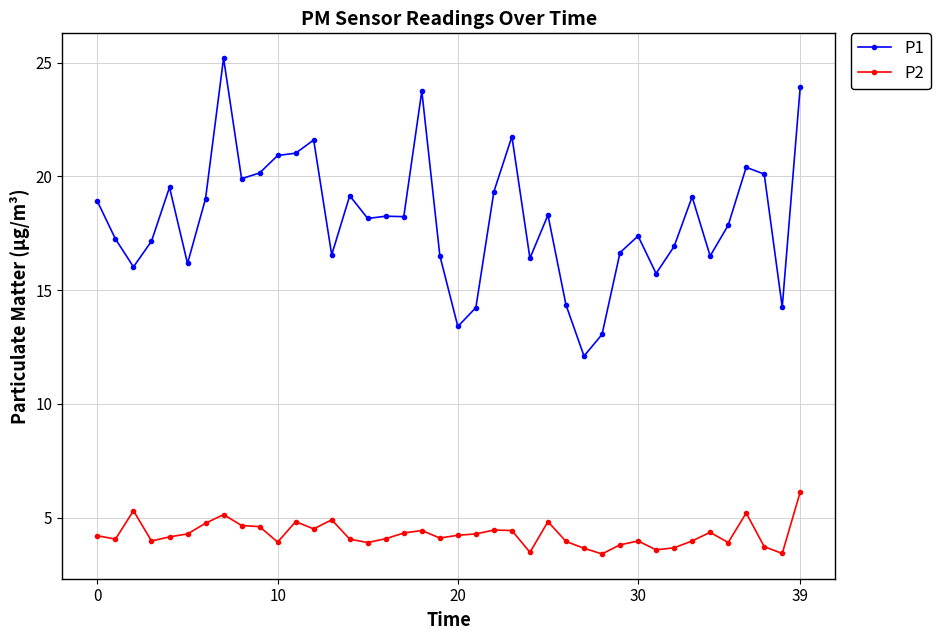

True or false: P2 and P1 cross at least once.

False